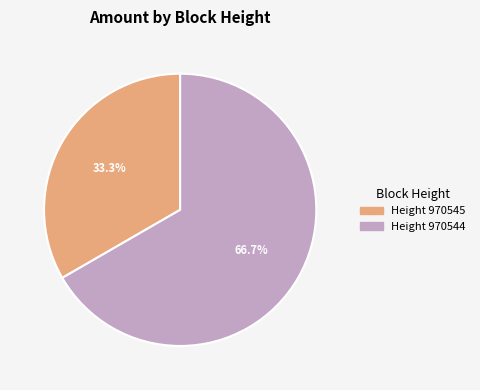

Is there any slice that represents more than half of the pie?

Yes